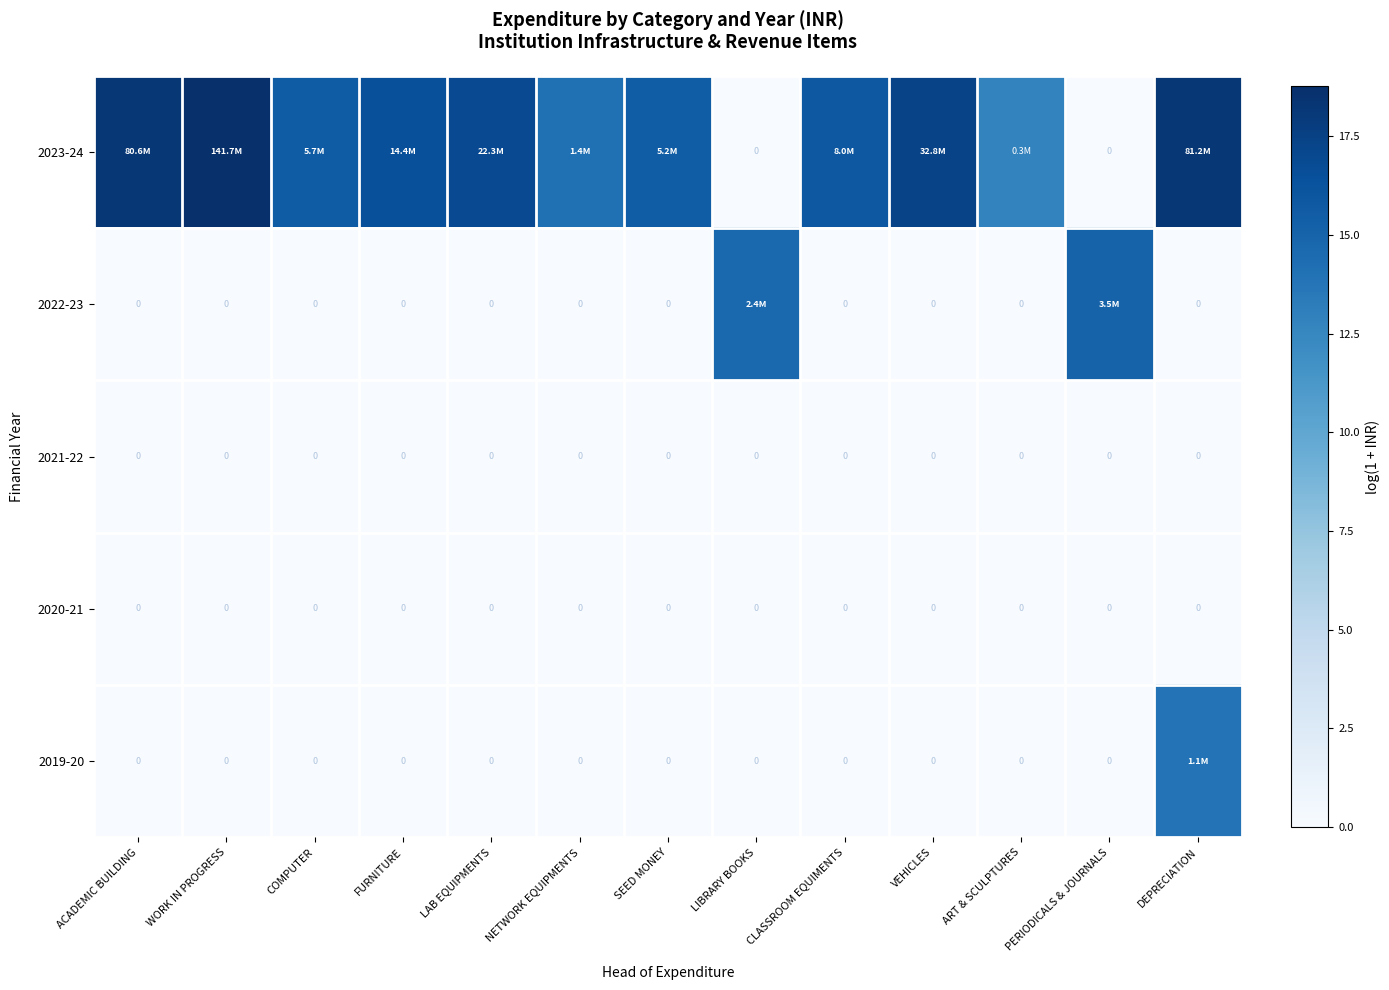

The value of 2023-24 at WORK IN PROGRESS is 18.8. True or false?

True